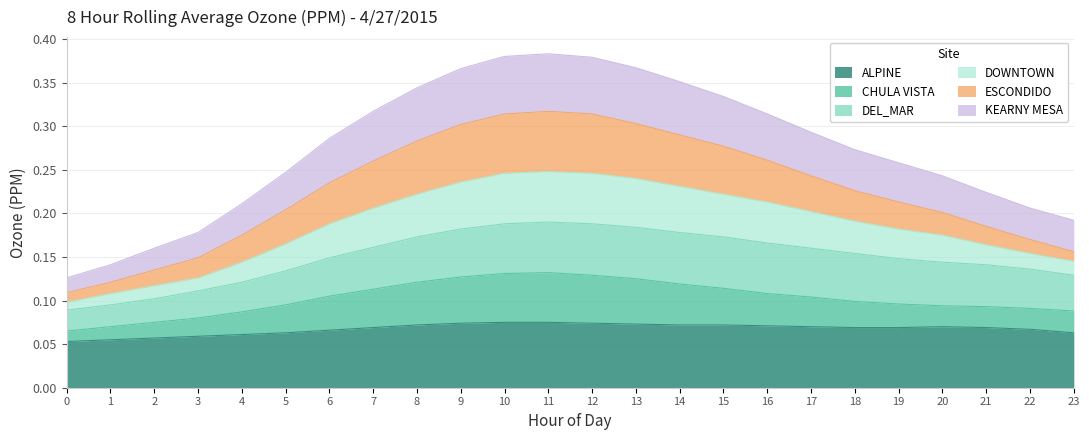

What is the difference between the KEARNY MESA values at 3 and 10?

0.2